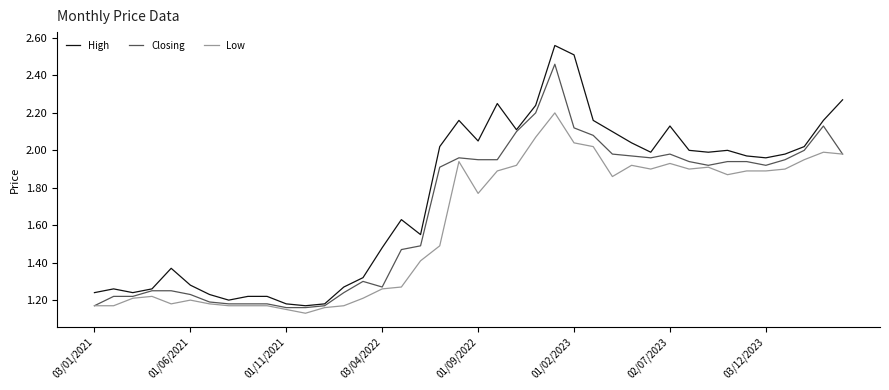

Which series has the widest spread of values?

High